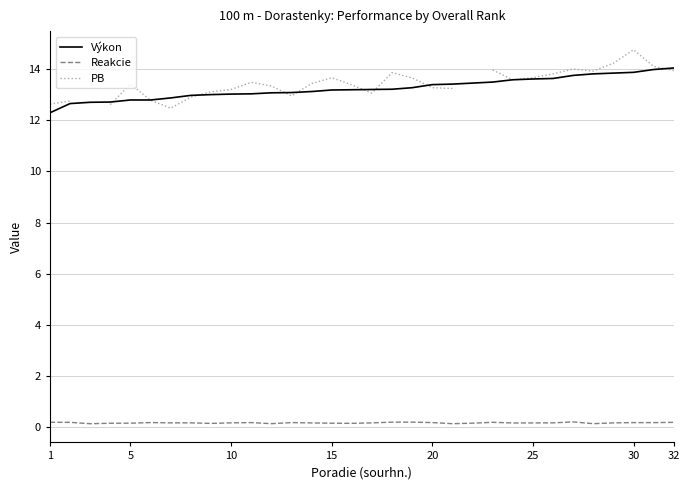

What is the highest value of the Výkon series?

14.0